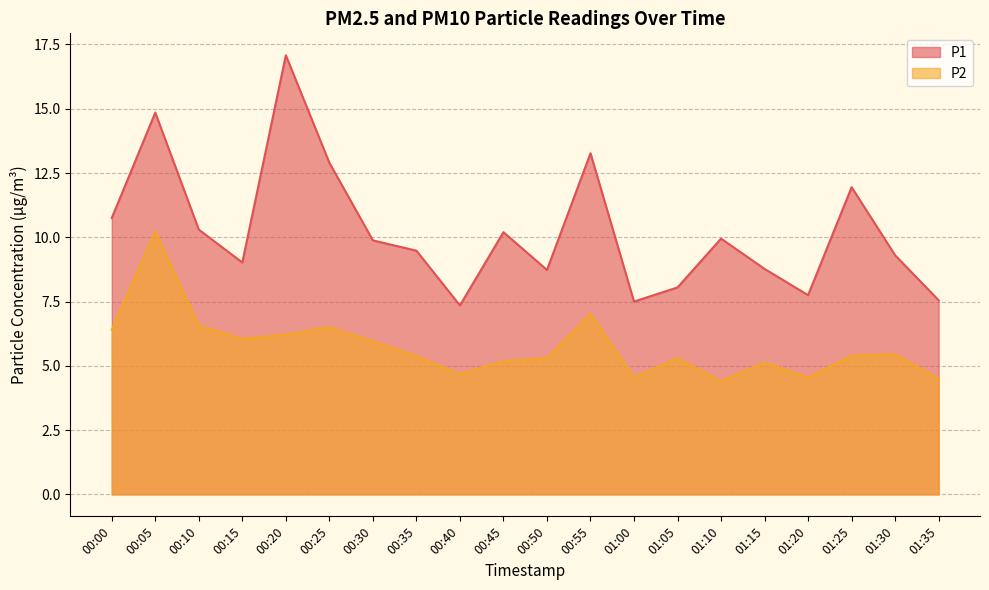

Between 01:20 and 01:25, which series saw the biggest shift?

P1